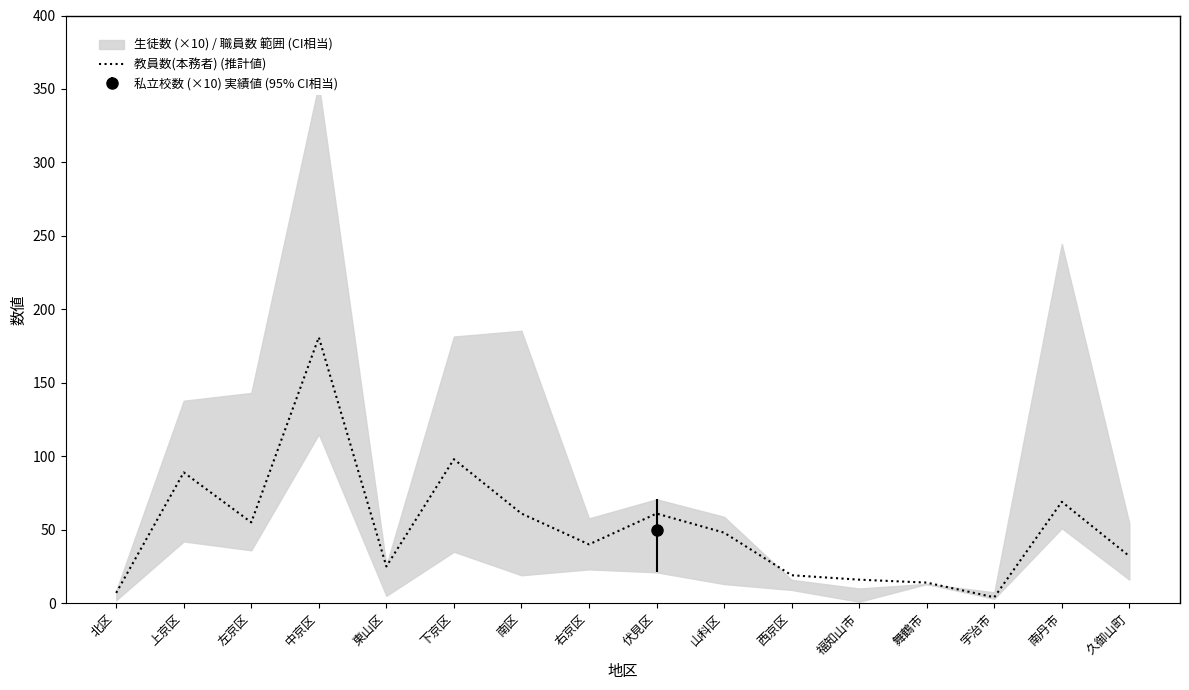

Between 下京区 and 西京区, which is larger?

下京区